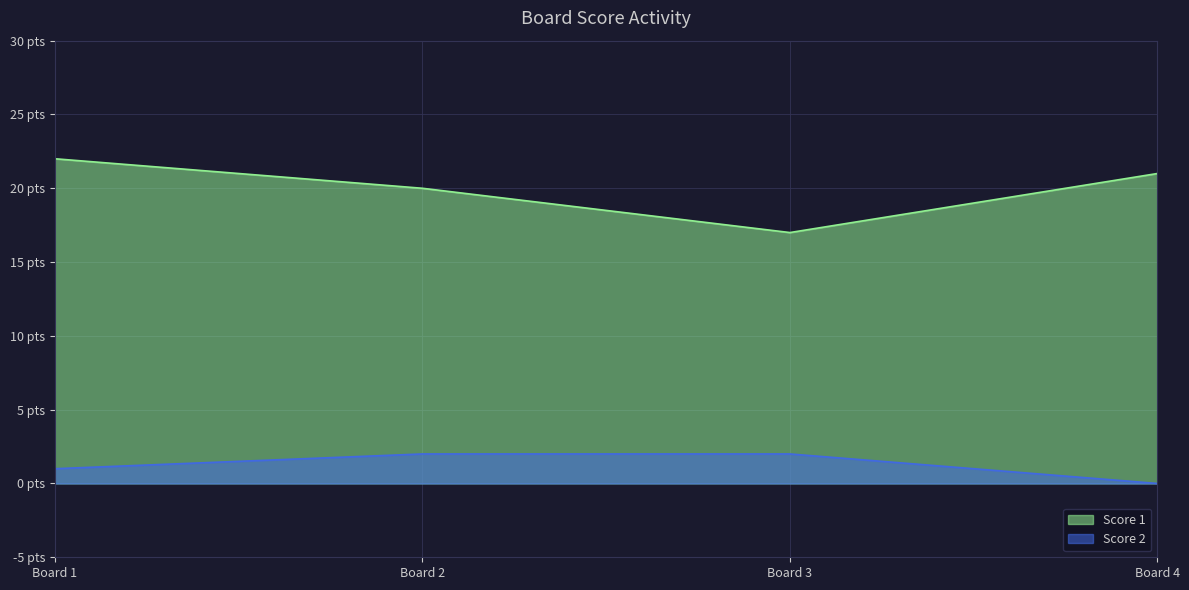

Which series has the largest range (max minus min)?

Score 1